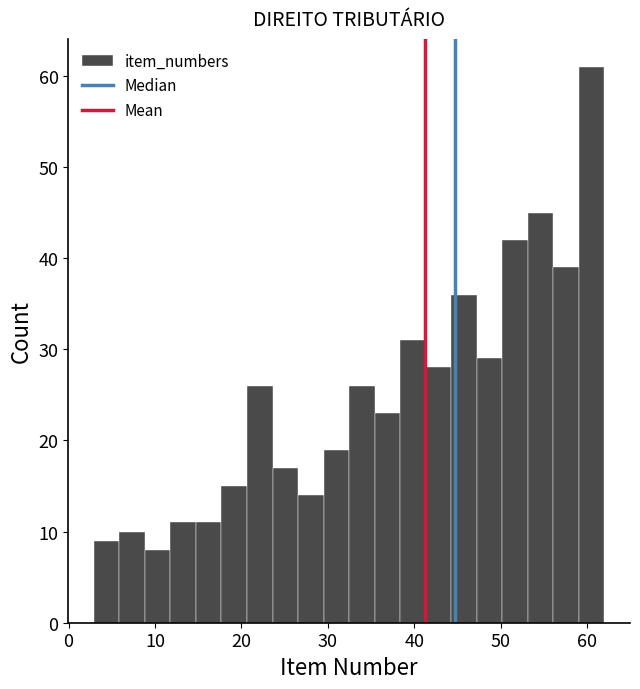

Read against the x-axis, roughly where is the centre of the tallest bar?

61